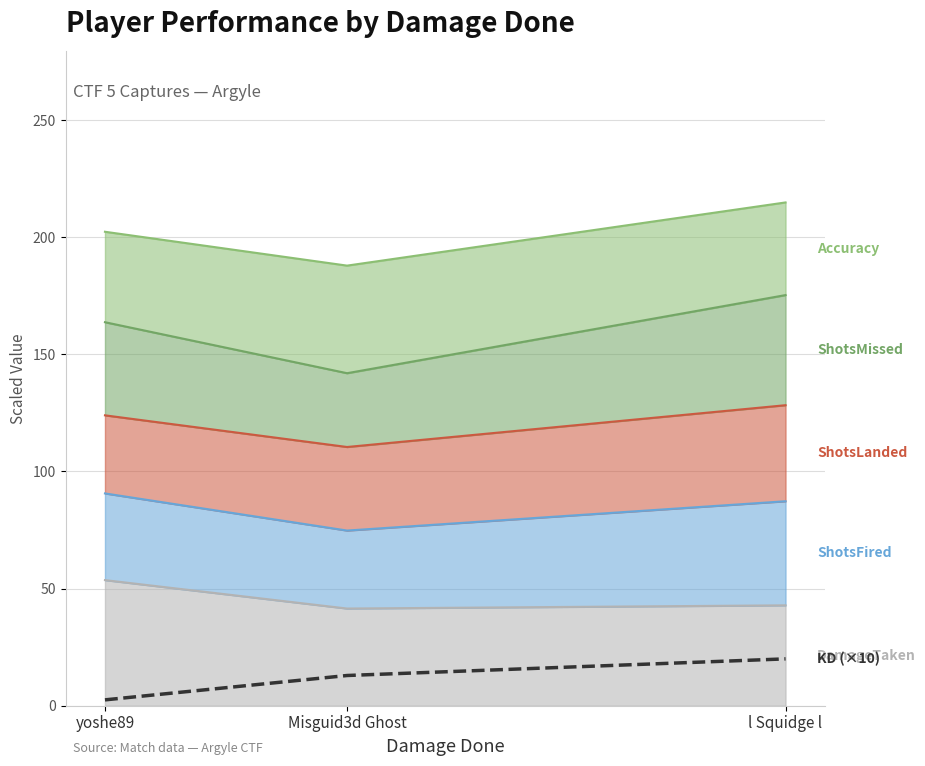

Reading left to right, what are all the values shown in this chart?

yoshe89=2.5	Misguid3d Ghost=12.9	l Squidge l=20.0